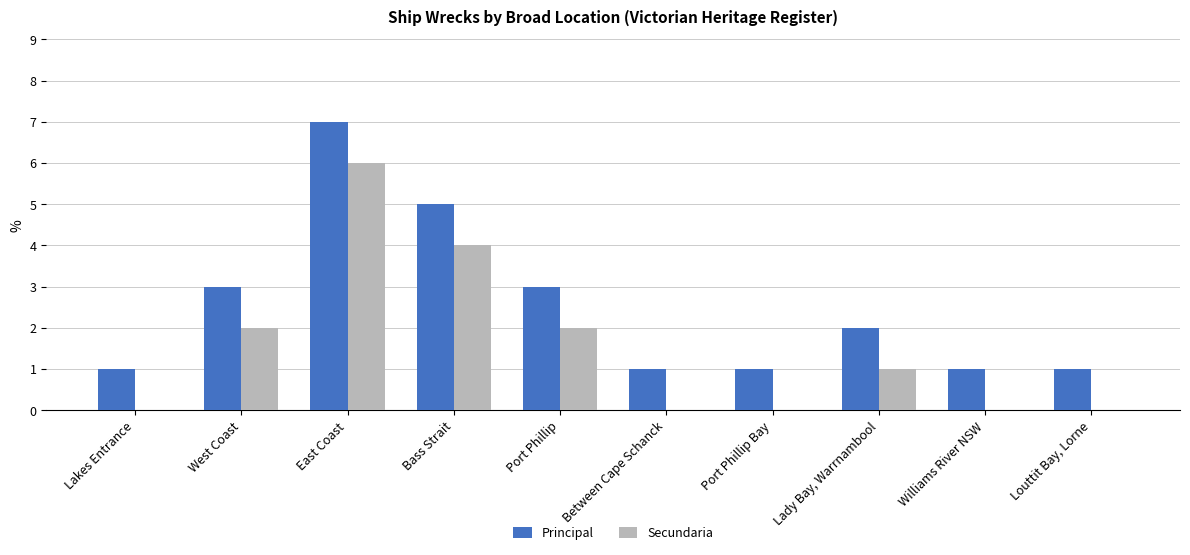

Are the bars horizontal?

No